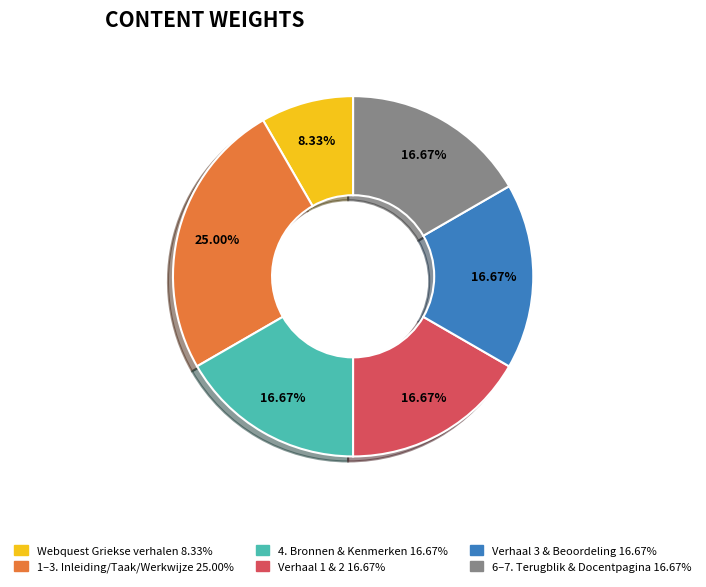

How many segments does this pie chart have?

6